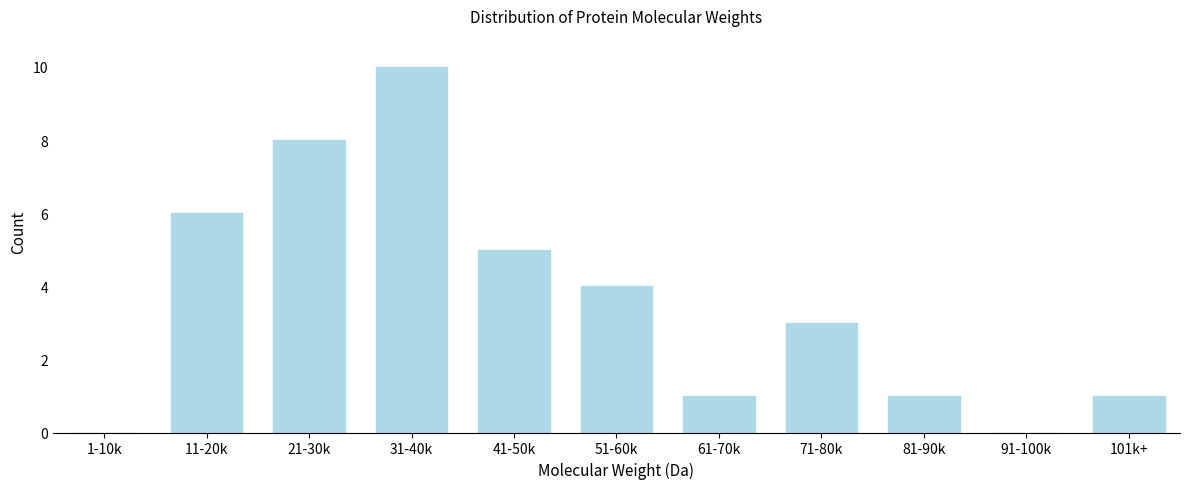

Reading left to right, extract all data points from this chart.

1-10k=0	11-20k=6	21-30k=8	31-40k=10	41-50k=5	51-60k=4	61-70k=1	71-80k=3	81-90k=1	91-100k=0	101k+=1